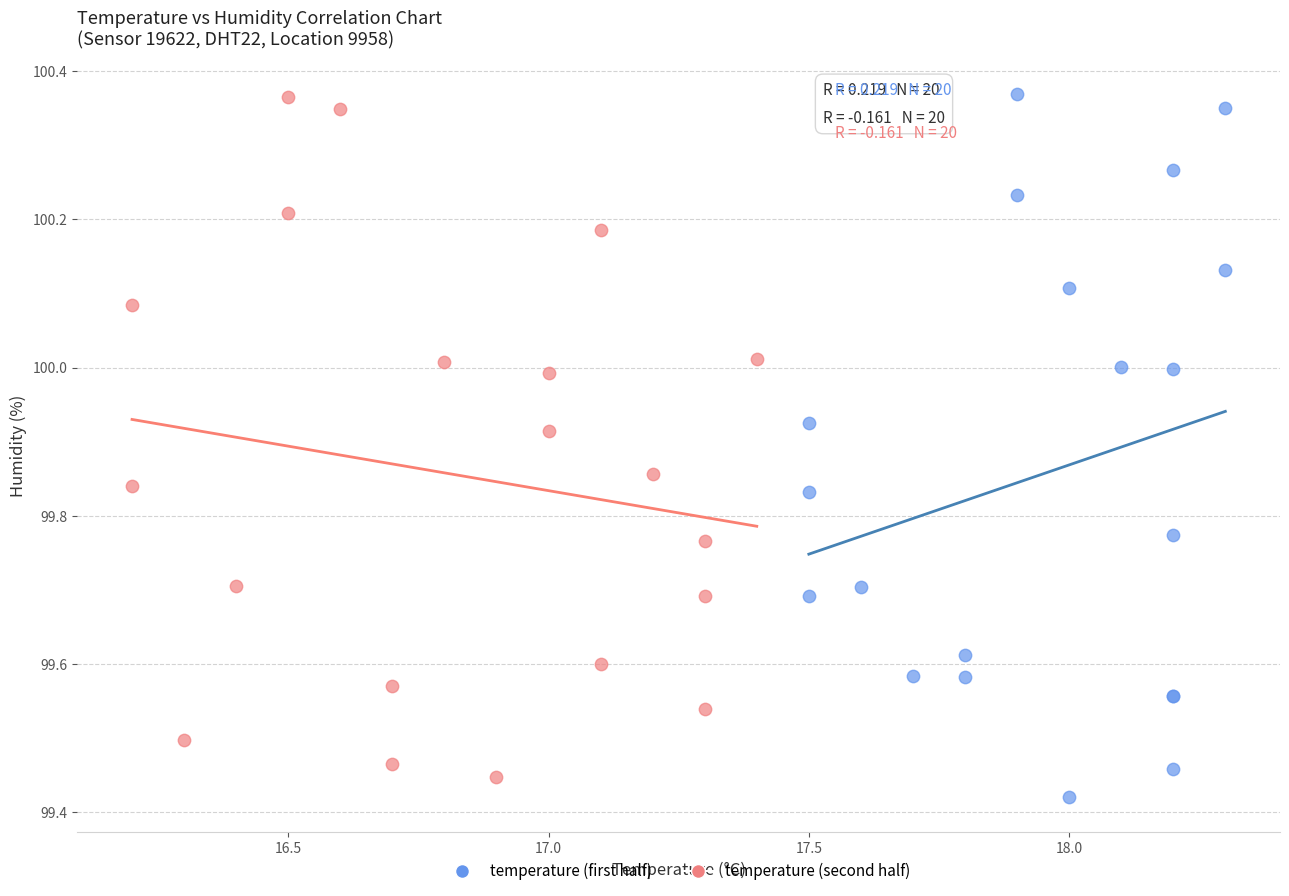

Which series has the widest spread of Y values?

temperature (first half)